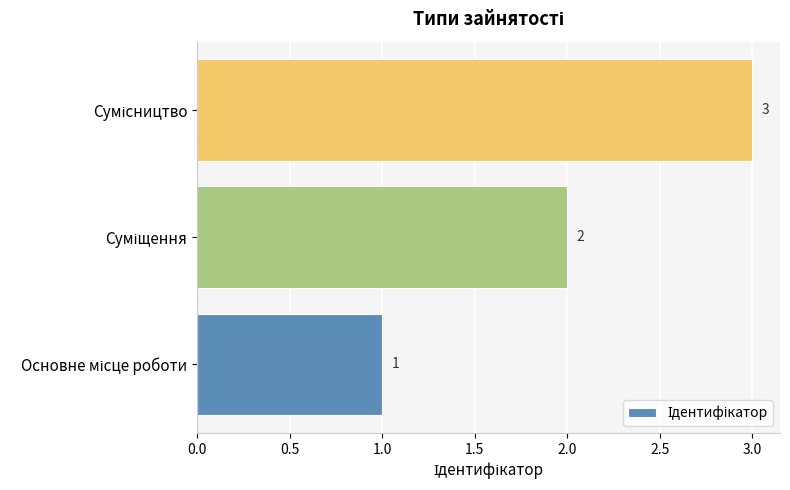

How many data points are less than 2?

1